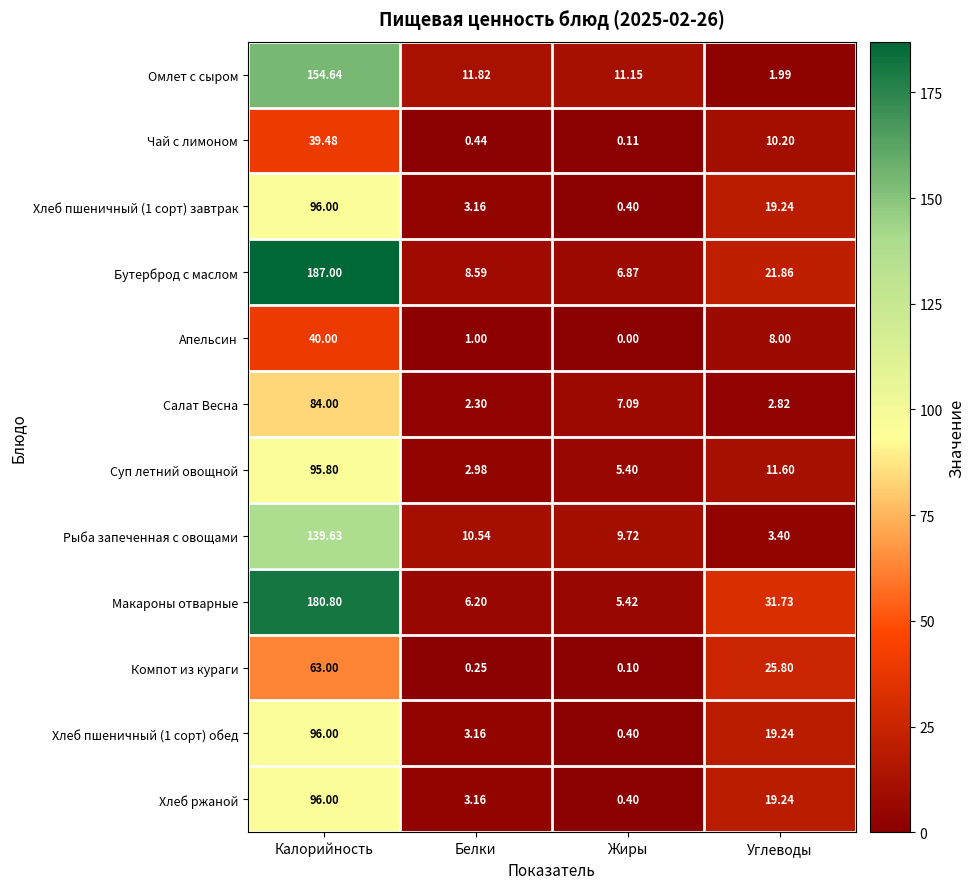

At which label does Чай с лимоном first exceed 10?

Калорийность